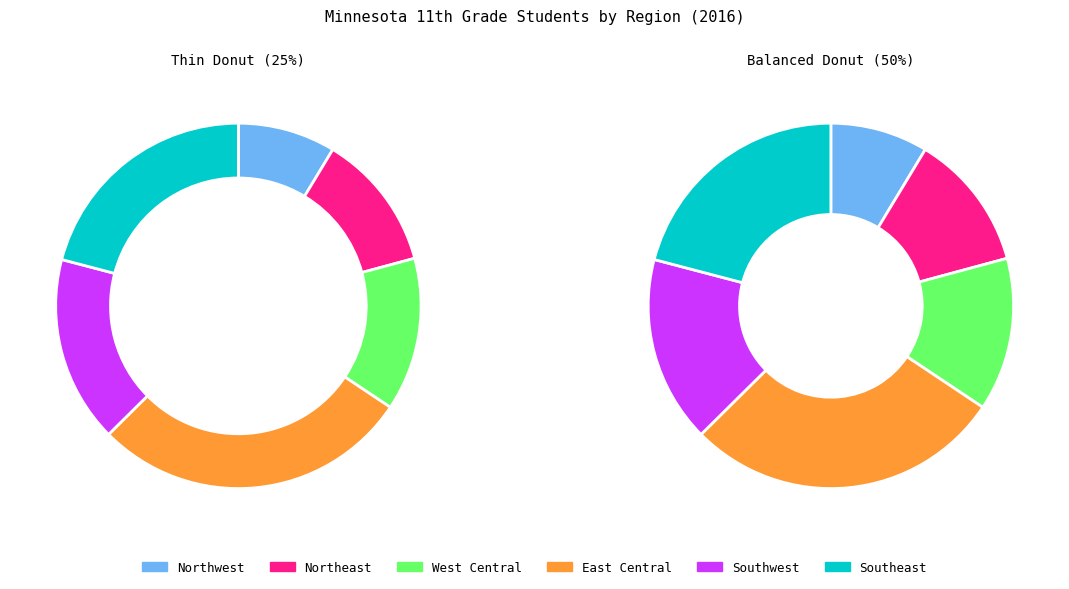

To the nearest percent, what percentage of the pie is Northeast?

12%